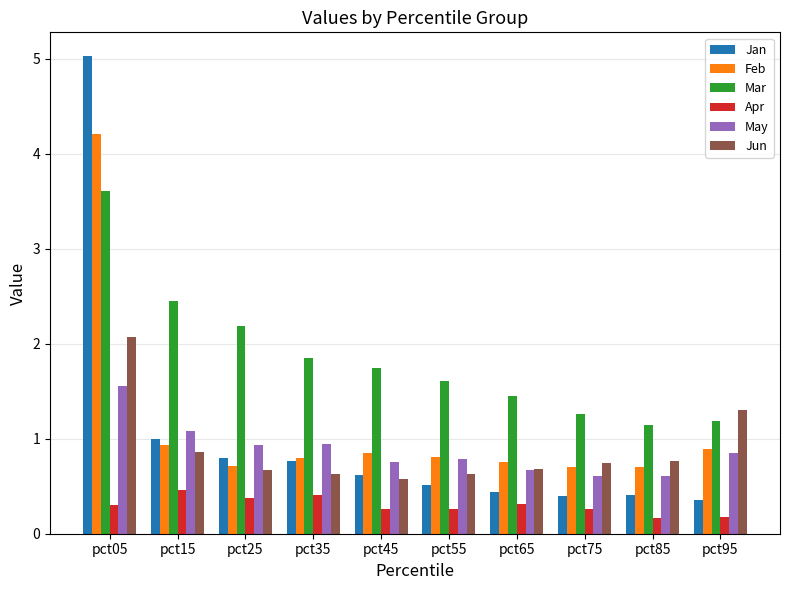

What value does the Jun series have at pct35?

0.6